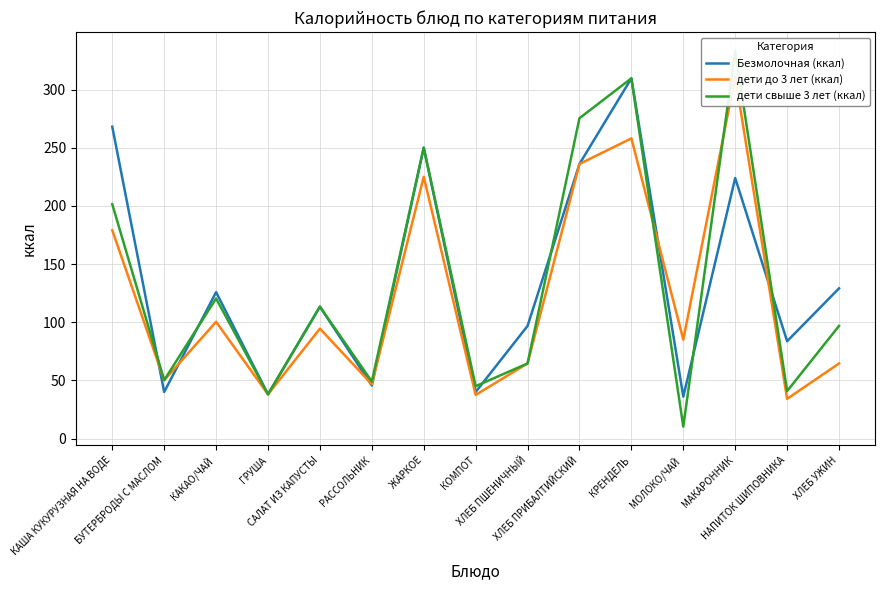

What is the maximum value shown in the chart?

333.2